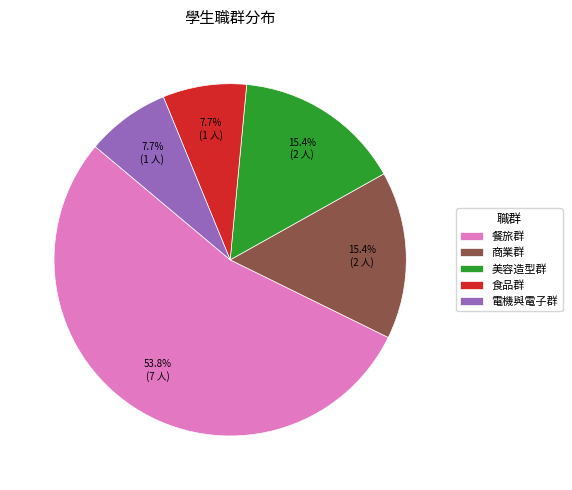

How many slices are in this pie chart?

5